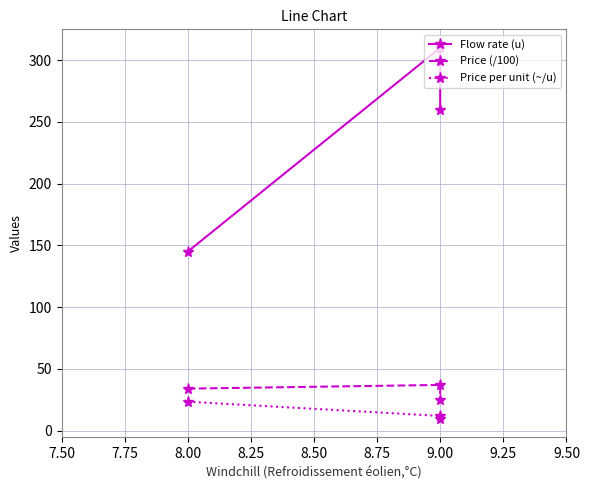

What is the highest value of the Price (/100) series?

37.0